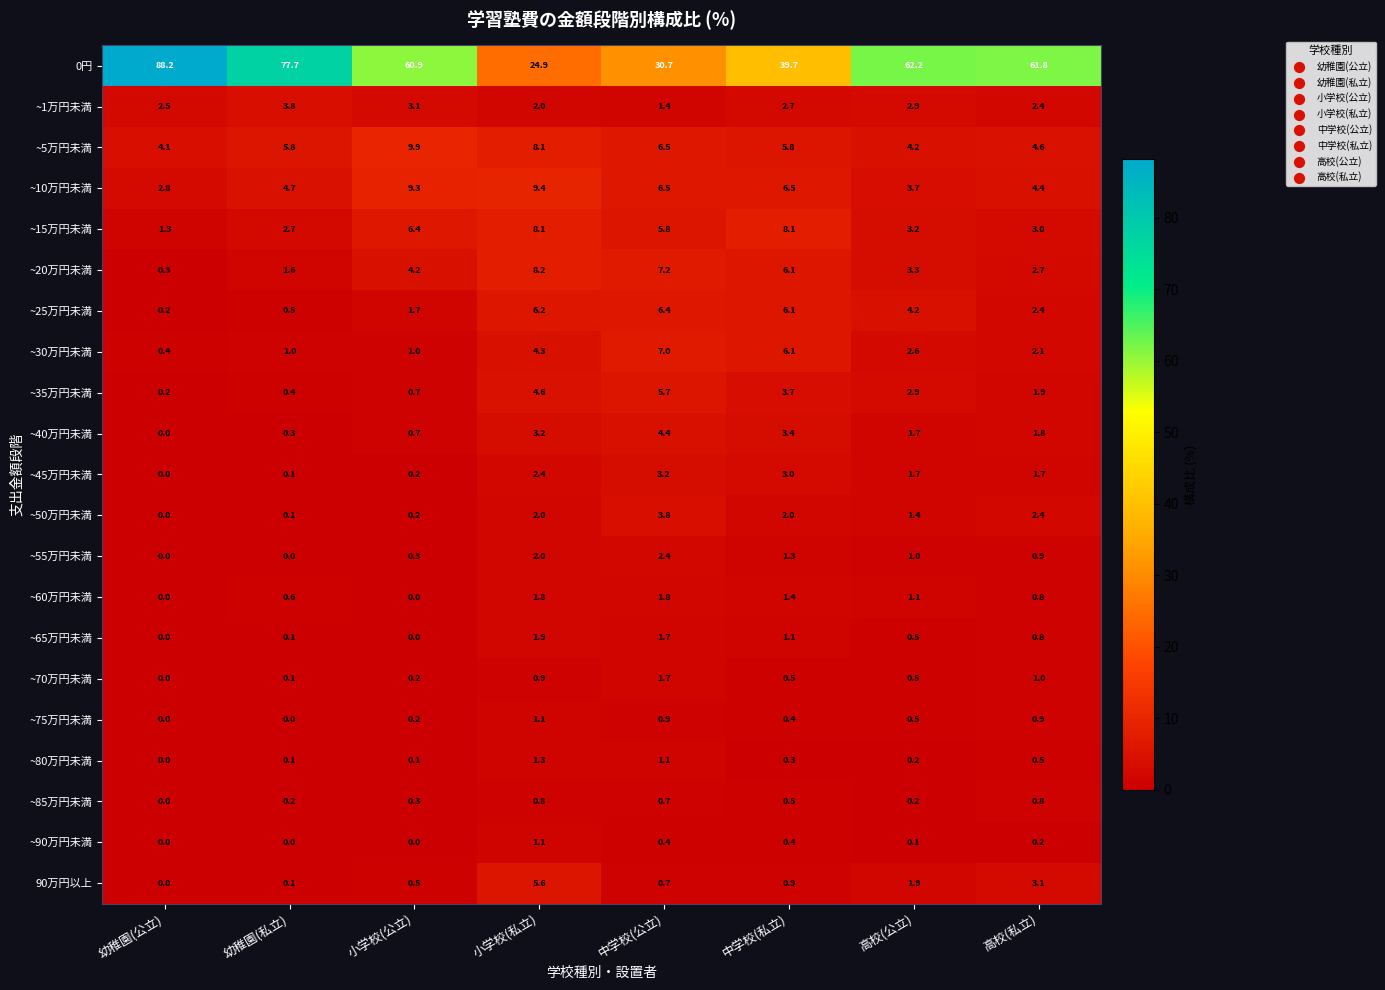

Rank the categories by ~1万円未満 value from highest to lowest.

幼稚園(私立), 小学校(公立), 高校(公立), 中学校(私立), 幼稚園(公立), 高校(私立), 小学校(私立), 中学校(公立)